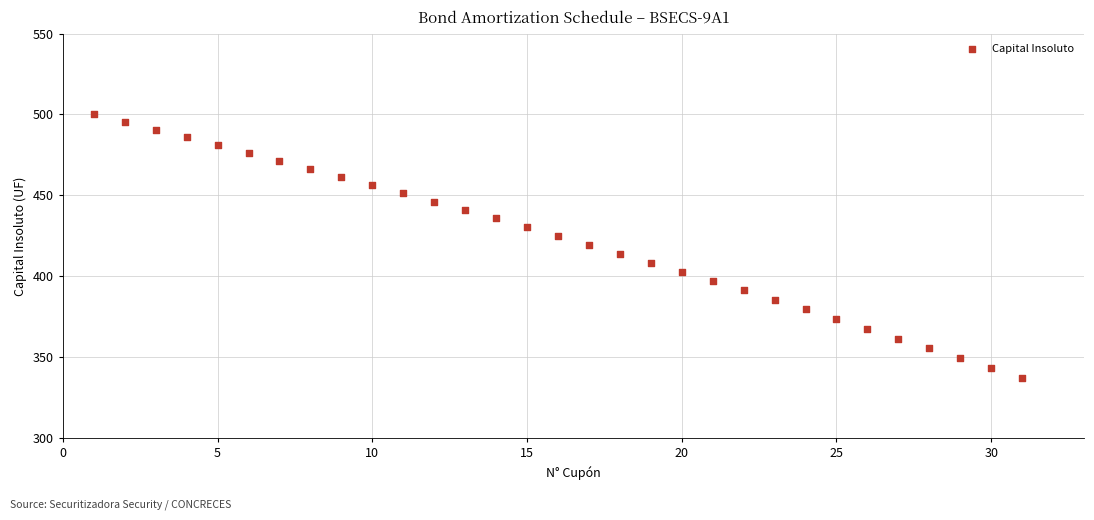

What is the range of Y values (max minus min)?

162.8